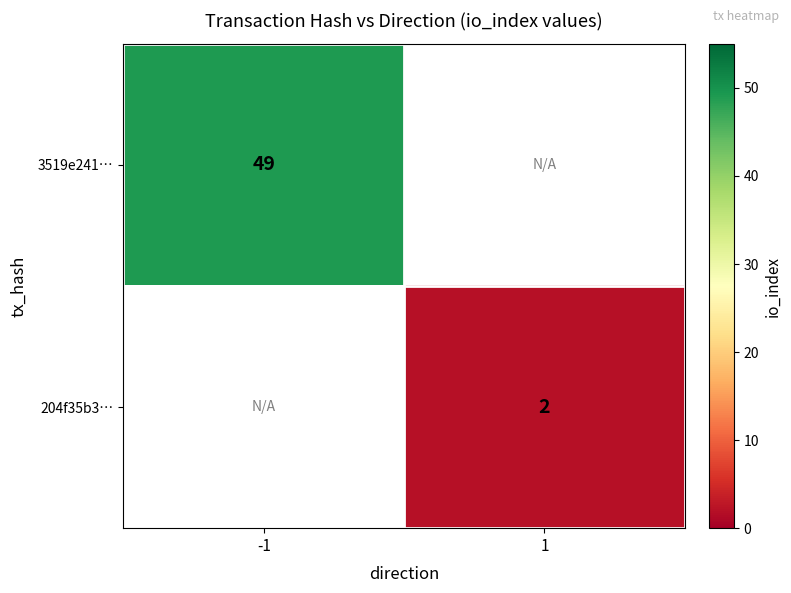

Is it true that 3519e241… equals 49 at -1?

True